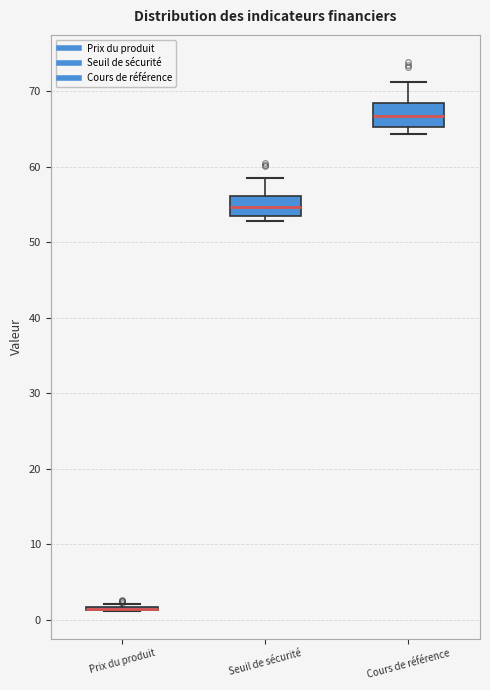

Reading left to right, transcribe this box plot: for each box, give where its median line is, the range the box spans, and where its two whiskers end, as read against the y-axis. The values are not printed on the chart, so give them approximately, as read against the axis.

Prix du produit: box collapsed to a line at 1, whiskers 1 to 2
Seuil de sécurité: median 55, box 54 to 56, whiskers 53 to 58
Cours de référence: median 67, box 65 to 68, whiskers 64 to 71